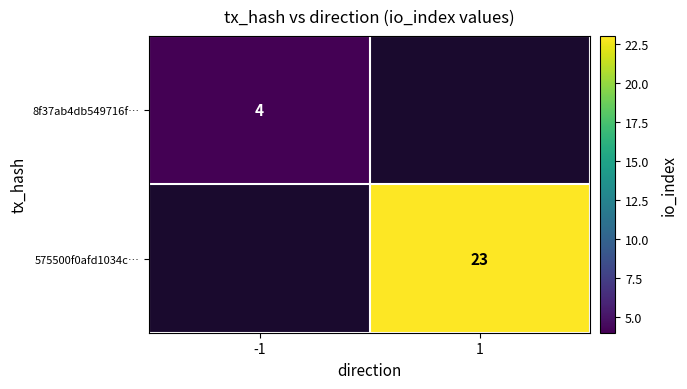

The 575500f0afd1034c… series shows 23 at 1. True or false?

True